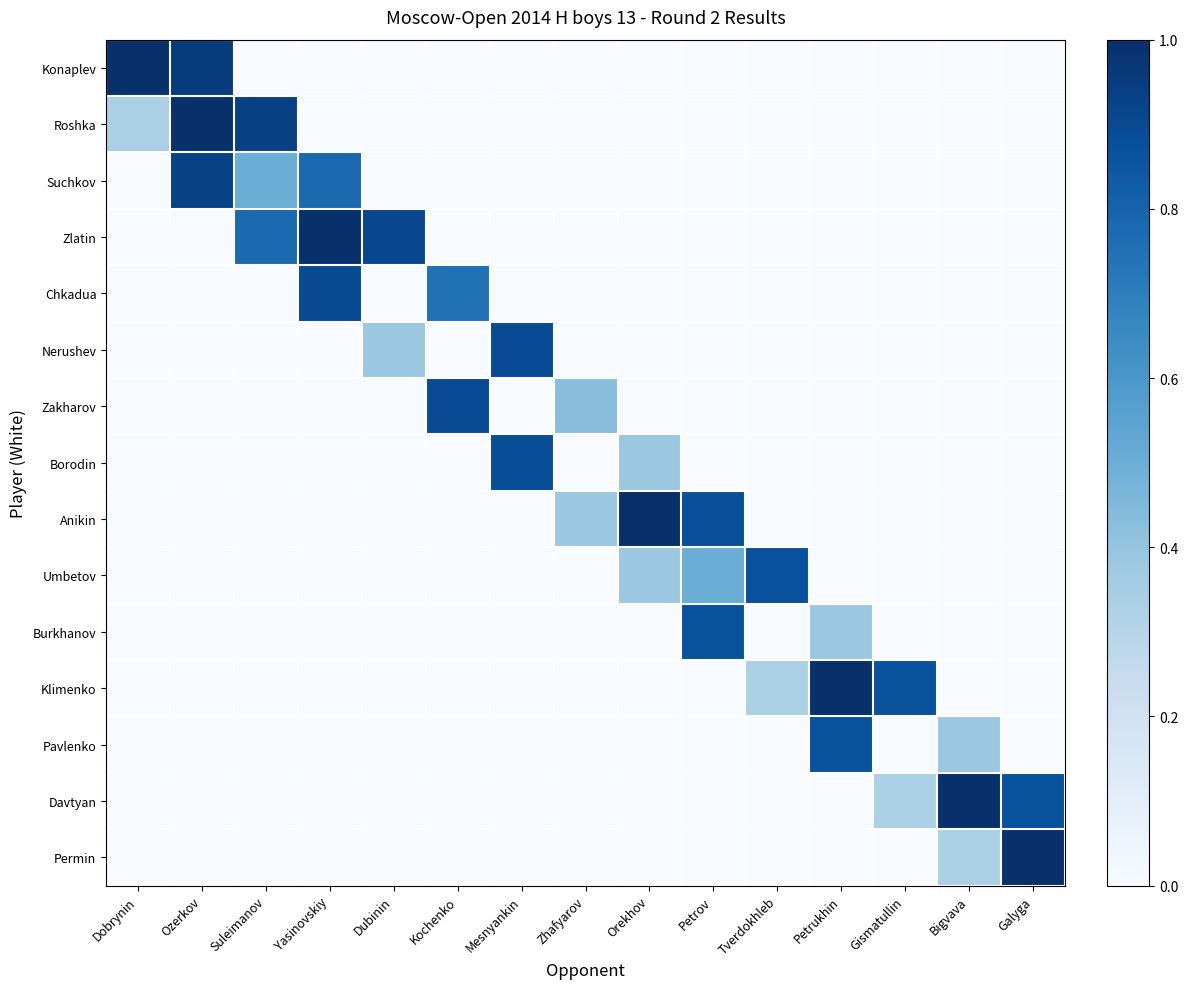

Reading left to right, list all the values displayed in this chart.

Konaplev: Dobrynin=1.0	Ozerkov=1.0	Suleimanov=0.0	Yasinovskiy=0.0	Dubinin=0.0	Kochenko=0.0	Mesnyankin=0.0	Zhafyarov=0.0	Orekhov=0.0	Petrov=0.0	Tverdokhleb=0.0	Petrukhin=0.0	Gismatullin=0.0	Bigvava=0.0	Galyga=0.0
Roshka: Dobrynin=0.3	Ozerkov=1.0	Suleimanov=0.9	Yasinovskiy=0.0	Dubinin=0.0	Kochenko=0.0	Mesnyankin=0.0	Zhafyarov=0.0	Orekhov=0.0	Petrov=0.0	Tverdokhleb=0.0	Petrukhin=0.0	Gismatullin=0.0	Bigvava=0.0	Galyga=0.0
Suchkov: Dobrynin=0.0	Ozerkov=0.9	Suleimanov=0.5	Yasinovskiy=0.8	Dubinin=0.0	Kochenko=0.0	Mesnyankin=0.0	Zhafyarov=0.0	Orekhov=0.0	Petrov=0.0	Tverdokhleb=0.0	Petrukhin=0.0	Gismatullin=0.0	Bigvava=0.0	Galyga=0.0
Zlatin: Dobrynin=0.0	Ozerkov=0.0	Suleimanov=0.8	Yasinovskiy=1.0	Dubinin=0.9	Kochenko=0.0	Mesnyankin=0.0	Zhafyarov=0.0	Orekhov=0.0	Petrov=0.0	Tverdokhleb=0.0	Petrukhin=0.0	Gismatullin=0.0	Bigvava=0.0	Galyga=0.0
Chkadua: Dobrynin=0.0	Ozerkov=0.0	Suleimanov=0.0	Yasinovskiy=0.9	Dubinin=0.0	Kochenko=0.7	Mesnyankin=0.0	Zhafyarov=0.0	Orekhov=0.0	Petrov=0.0	Tverdokhleb=0.0	Petrukhin=0.0	Gismatullin=0.0	Bigvava=0.0	Galyga=0.0
Nerushev: Dobrynin=0.0	Ozerkov=0.0	Suleimanov=0.0	Yasinovskiy=0.0	Dubinin=0.4	Kochenko=0.0	Mesnyankin=0.9	Zhafyarov=0.0	Orekhov=0.0	Petrov=0.0	Tverdokhleb=0.0	Petrukhin=0.0	Gismatullin=0.0	Bigvava=0.0	Galyga=0.0
Zakharov: Dobrynin=0.0	Ozerkov=0.0	Suleimanov=0.0	Yasinovskiy=0.0	Dubinin=0.0	Kochenko=0.9	Mesnyankin=0.0	Zhafyarov=0.4	Orekhov=0.0	Petrov=0.0	Tverdokhleb=0.0	Petrukhin=0.0	Gismatullin=0.0	Bigvava=0.0	Galyga=0.0
Borodin: Dobrynin=0.0	Ozerkov=0.0	Suleimanov=0.0	Yasinovskiy=0.0	Dubinin=0.0	Kochenko=0.0	Mesnyankin=0.9	Zhafyarov=0.0	Orekhov=0.4	Petrov=0.0	Tverdokhleb=0.0	Petrukhin=0.0	Gismatullin=0.0	Bigvava=0.0	Galyga=0.0
Anikin: Dobrynin=0.0	Ozerkov=0.0	Suleimanov=0.0	Yasinovskiy=0.0	Dubinin=0.0	Kochenko=0.0	Mesnyankin=0.0	Zhafyarov=0.4	Orekhov=1.0	Petrov=0.9	Tverdokhleb=0.0	Petrukhin=0.0	Gismatullin=0.0	Bigvava=0.0	Galyga=0.0
Umbetov: Dobrynin=0.0	Ozerkov=0.0	Suleimanov=0.0	Yasinovskiy=0.0	Dubinin=0.0	Kochenko=0.0	Mesnyankin=0.0	Zhafyarov=0.0	Orekhov=0.4	Petrov=0.5	Tverdokhleb=0.9	Petrukhin=0.0	Gismatullin=0.0	Bigvava=0.0	Galyga=0.0
Burkhanov: Dobrynin=0.0	Ozerkov=0.0	Suleimanov=0.0	Yasinovskiy=0.0	Dubinin=0.0	Kochenko=0.0	Mesnyankin=0.0	Zhafyarov=0.0	Orekhov=0.0	Petrov=0.9	Tverdokhleb=0.0	Petrukhin=0.4	Gismatullin=0.0	Bigvava=0.0	Galyga=0.0
Klimenko: Dobrynin=0.0	Ozerkov=0.0	Suleimanov=0.0	Yasinovskiy=0.0	Dubinin=0.0	Kochenko=0.0	Mesnyankin=0.0	Zhafyarov=0.0	Orekhov=0.0	Petrov=0.0	Tverdokhleb=0.3	Petrukhin=1.0	Gismatullin=0.9	Bigvava=0.0	Galyga=0.0
Pavlenko: Dobrynin=0.0	Ozerkov=0.0	Suleimanov=0.0	Yasinovskiy=0.0	Dubinin=0.0	Kochenko=0.0	Mesnyankin=0.0	Zhafyarov=0.0	Orekhov=0.0	Petrov=0.0	Tverdokhleb=0.0	Petrukhin=0.9	Gismatullin=0.0	Bigvava=0.4	Galyga=0.0
Davtyan: Dobrynin=0.0	Ozerkov=0.0	Suleimanov=0.0	Yasinovskiy=0.0	Dubinin=0.0	Kochenko=0.0	Mesnyankin=0.0	Zhafyarov=0.0	Orekhov=0.0	Petrov=0.0	Tverdokhleb=0.0	Petrukhin=0.0	Gismatullin=0.3	Bigvava=1.0	Galyga=0.9
Permin: Dobrynin=0.0	Ozerkov=0.0	Suleimanov=0.0	Yasinovskiy=0.0	Dubinin=0.0	Kochenko=0.0	Mesnyankin=0.0	Zhafyarov=0.0	Orekhov=0.0	Petrov=0.0	Tverdokhleb=0.0	Petrukhin=0.0	Gismatullin=0.0	Bigvava=0.3	Galyga=1.0